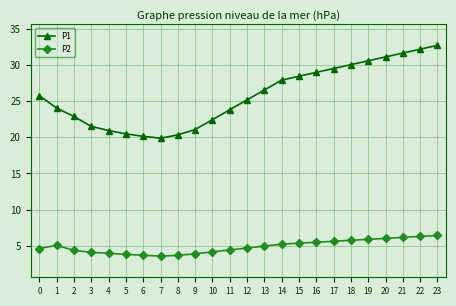

List the series in order of their peak value, highest first.

P1, P2